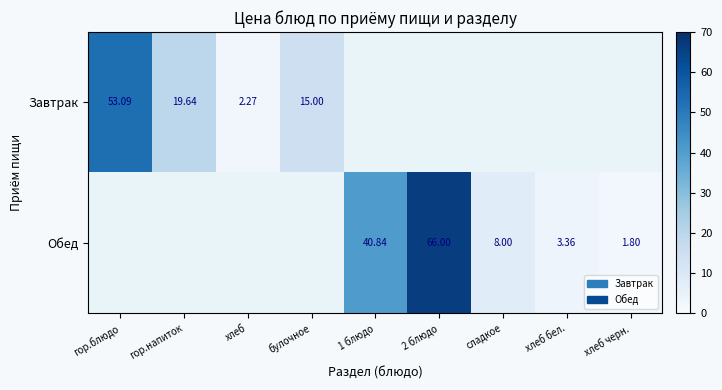

Is the value of Завтрак at гор.блюдо greater than the value of Обед at сладкое?

Yes